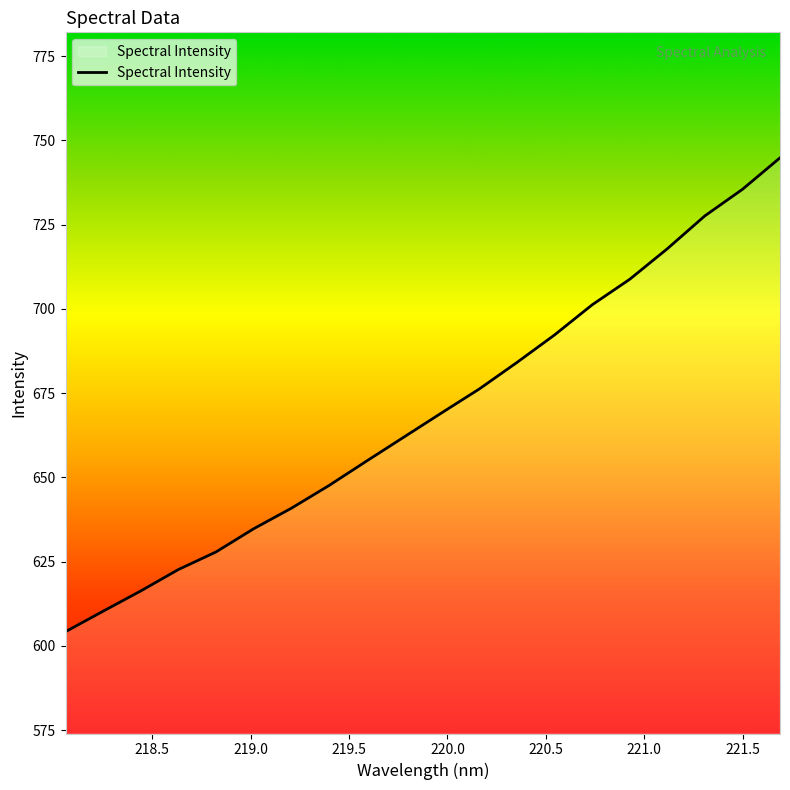

What is the minimum value shown in the chart?

604.2